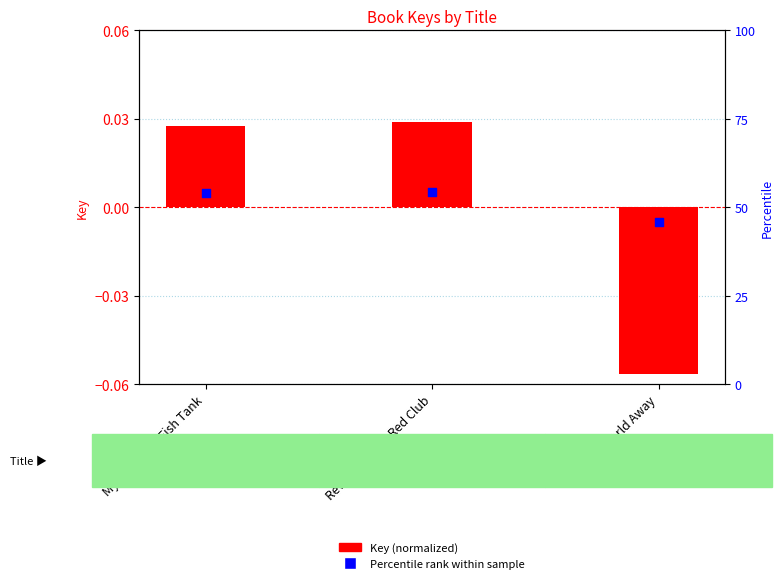

Which series contains the highest Y value?

Key (normalized)